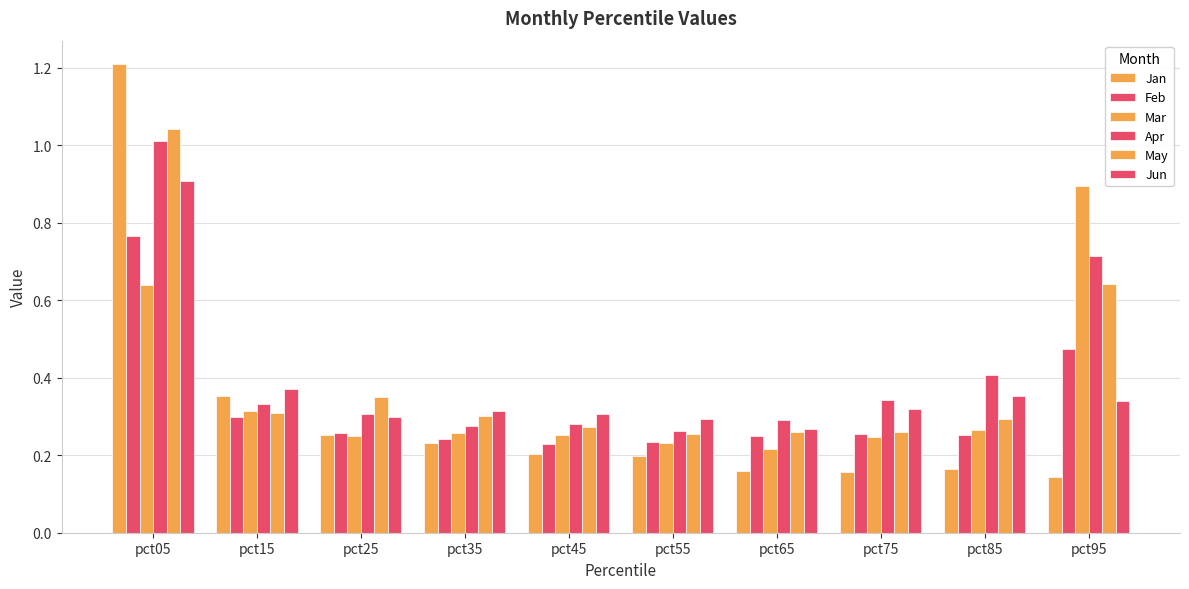

Which series has the largest range (max minus min)?

Jan